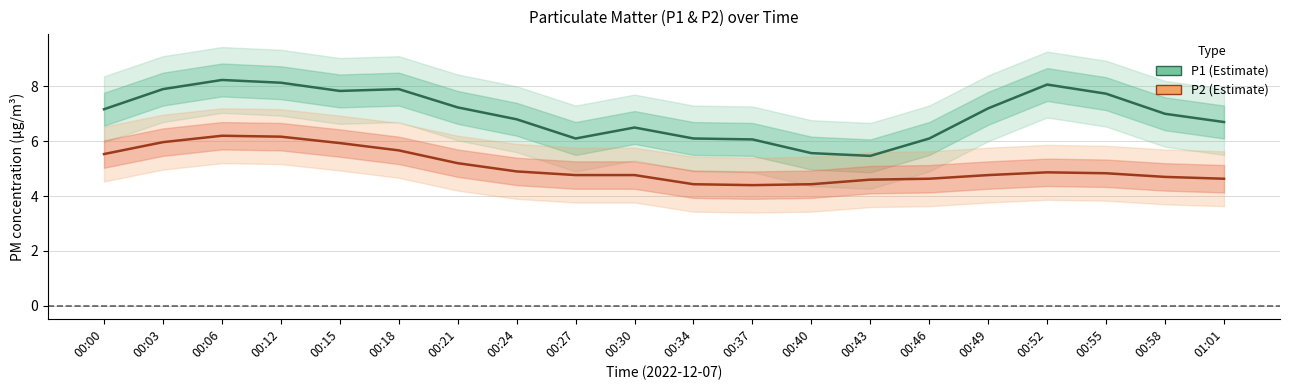

Which series has the largest total across all categories?

P1